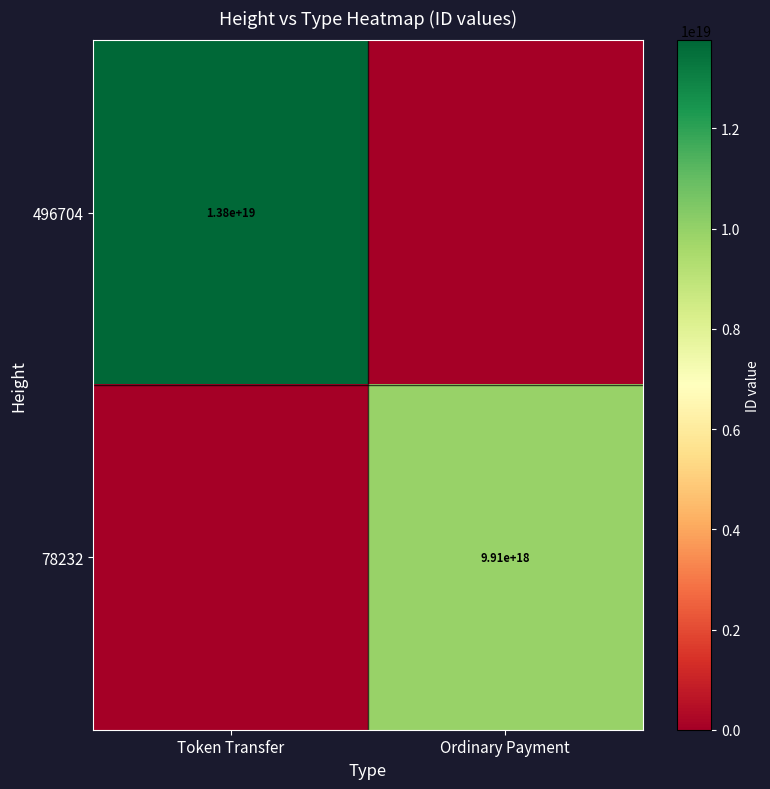

The value of 78232 at Ordinary Payment is 9910000000000000000. True or false?

True